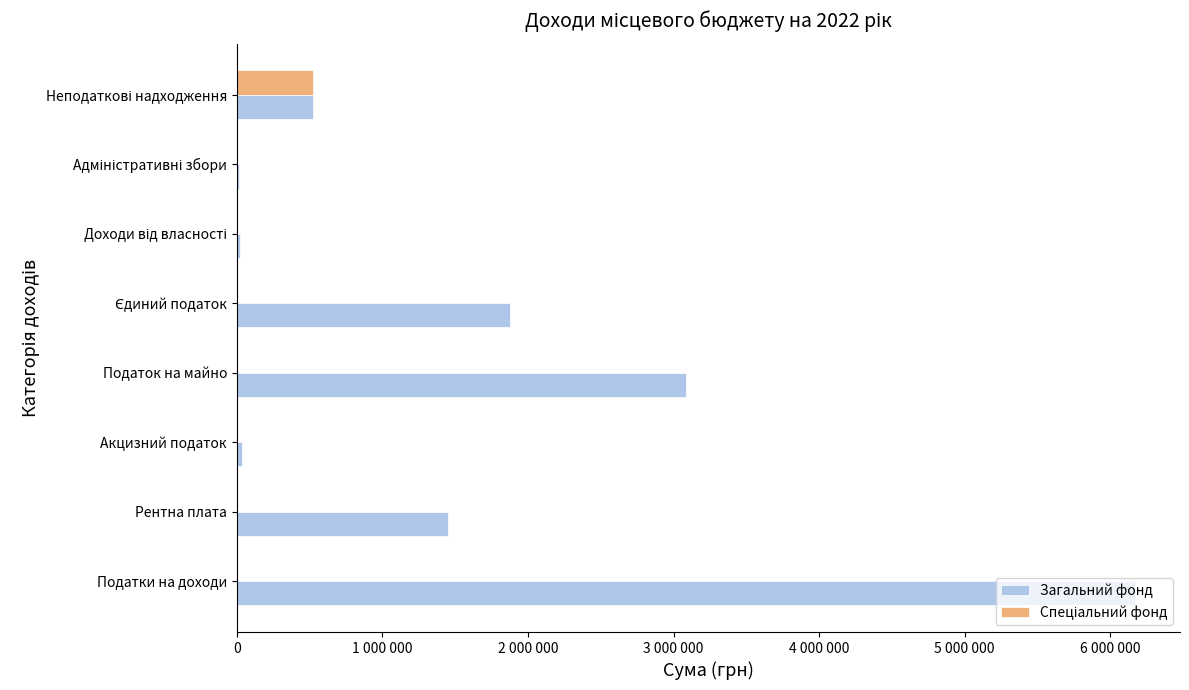

Does the chart contain stacked bars?

No